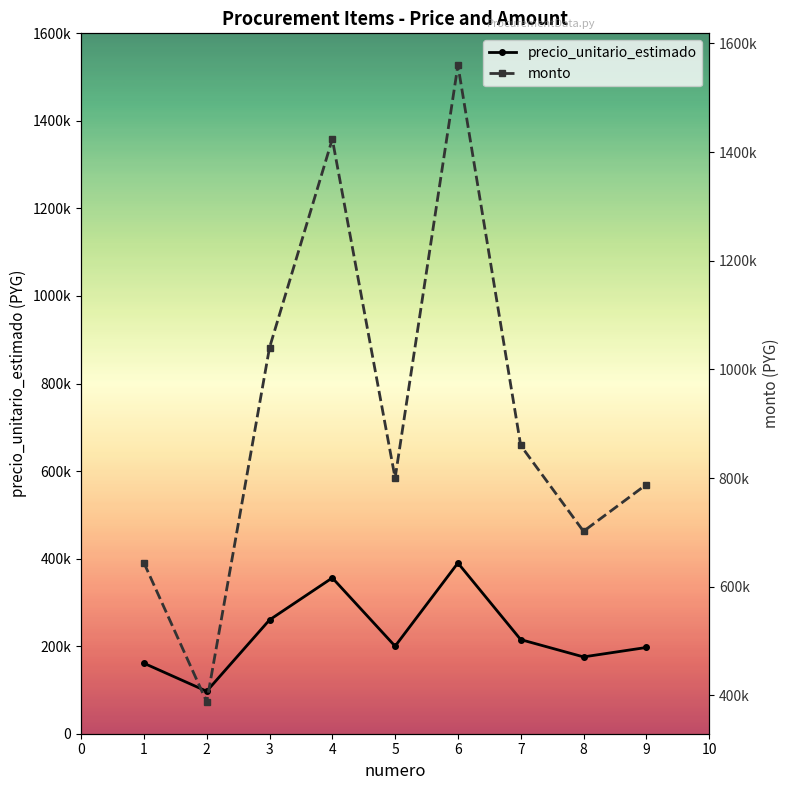

How many categories are shown in the chart?

9